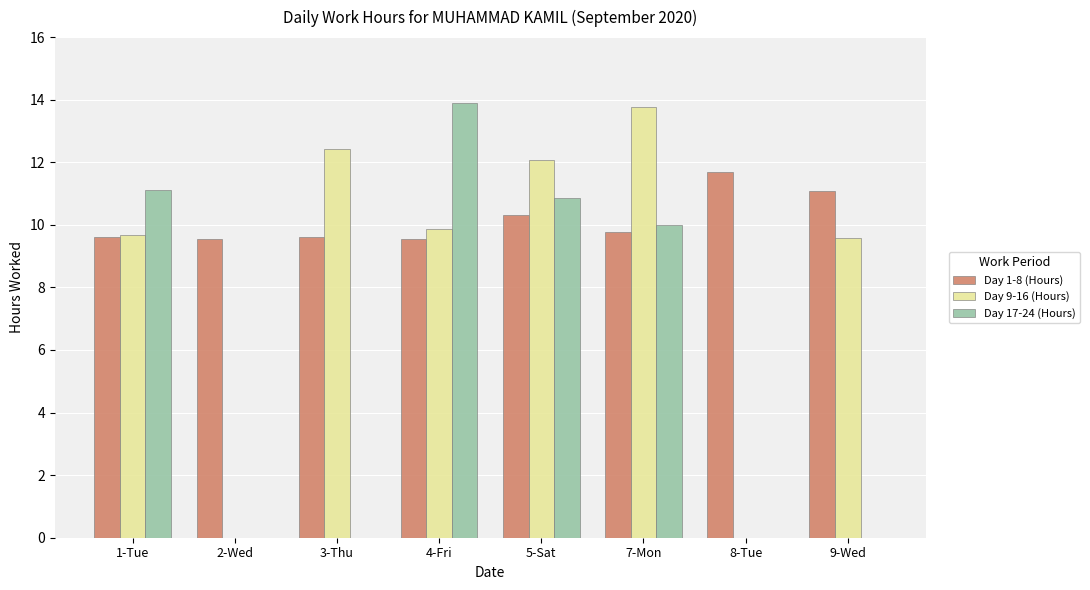

Which series changed the most between 5-Sat and 7-Mon?

Day 9-16 (Hours)